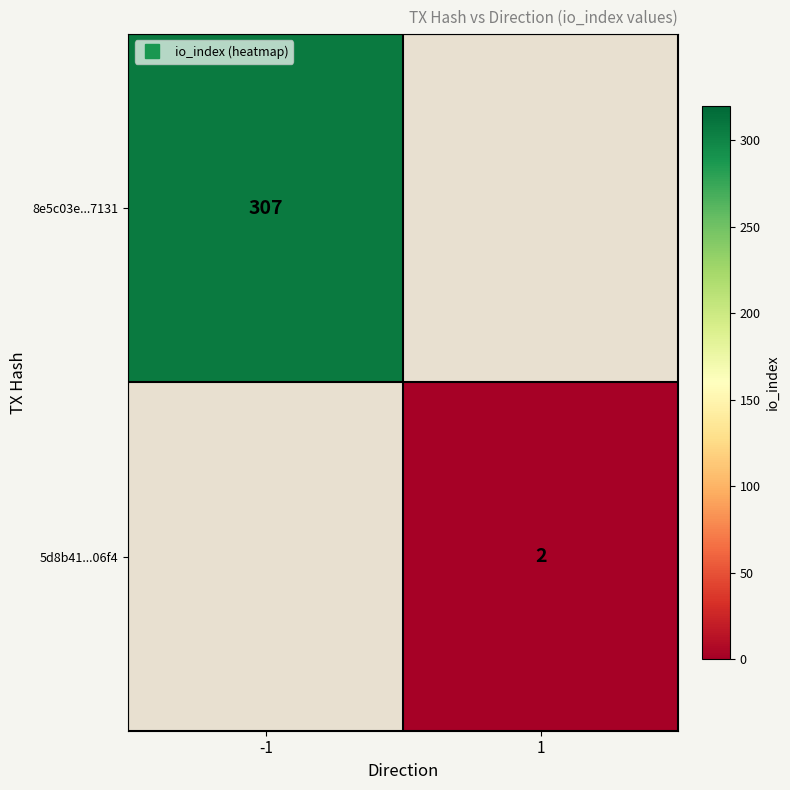

The 8e5c03e...7131 series shows 415.3 at -1. True or false?

False